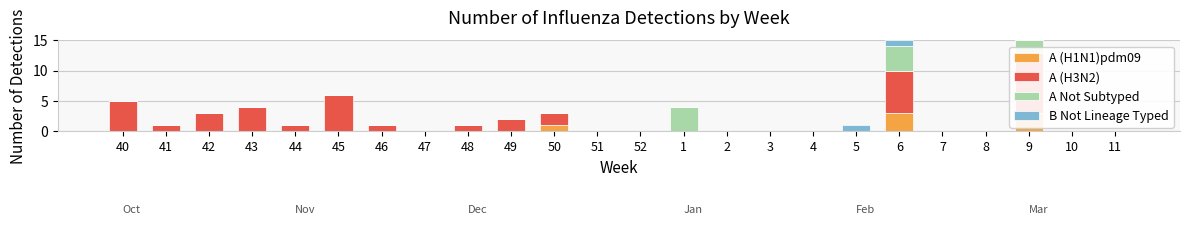

What is the total value across all series at 9?

15